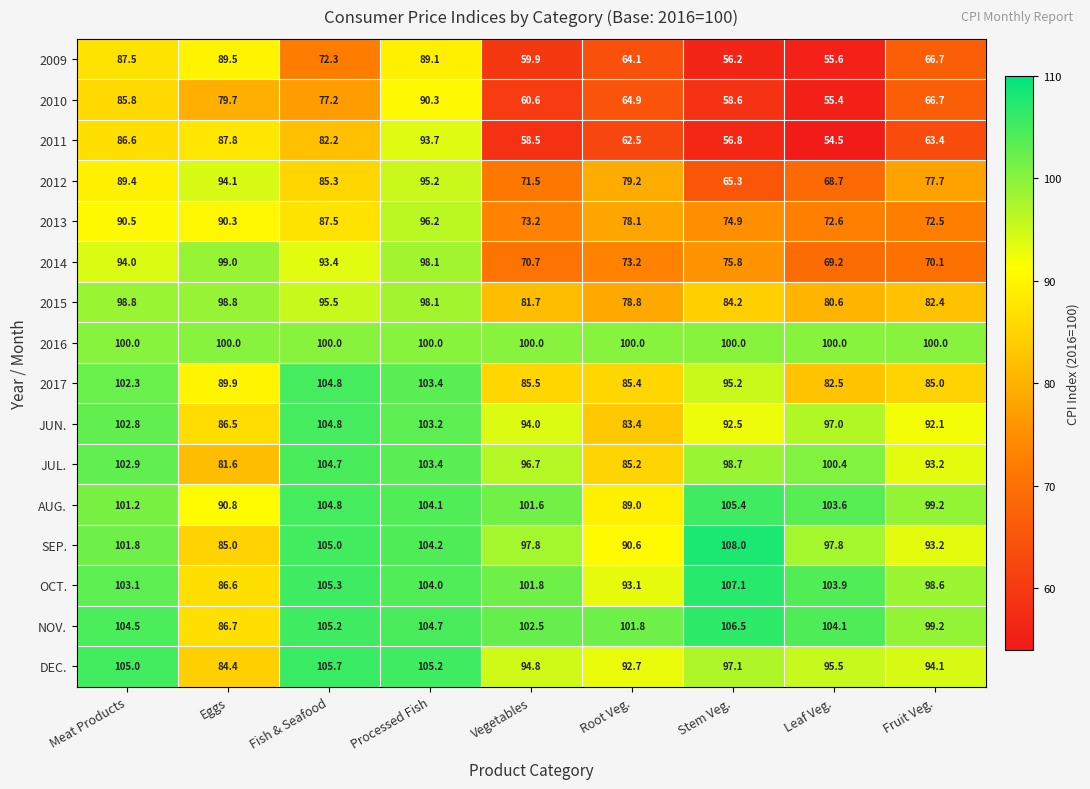

Which category has the highest value across all series?

Stem Veg.